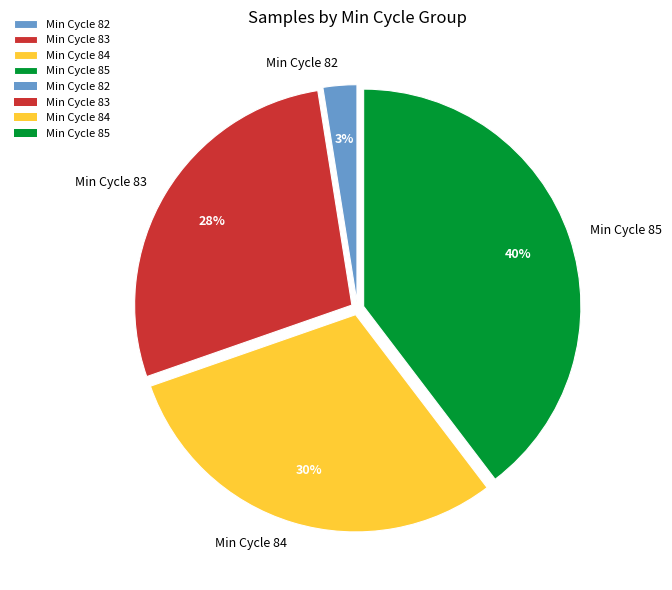

True or false: Min Cycle 82 accounts for 3% of the total.

True